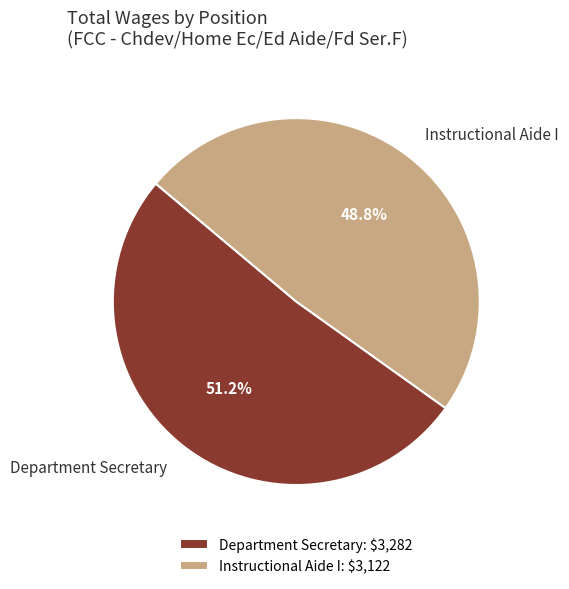

Rank the categories by value from lowest to highest.

Instructional Aide I, Department Secretary